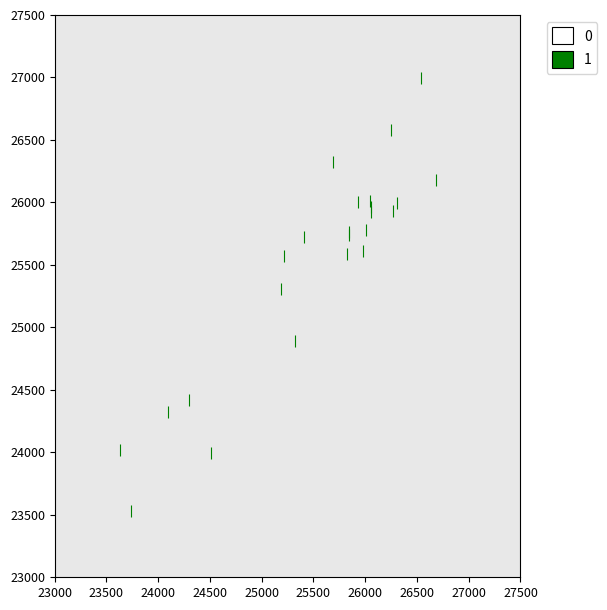

What Y value in the scatter plot is closest to 25260?

25307